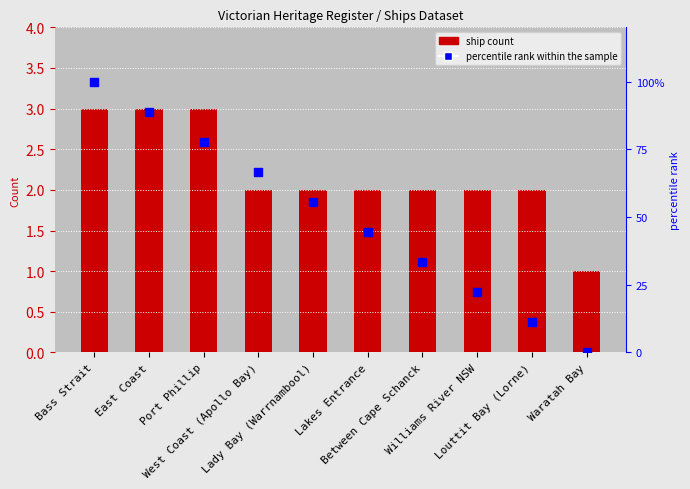

Which series has the largest Y range (max minus min)?

percentile rank within the sample